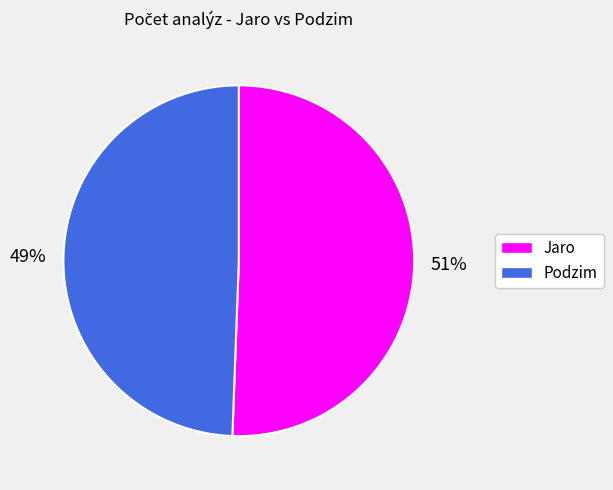

To the nearest percent, what is the average slice percentage?

50%